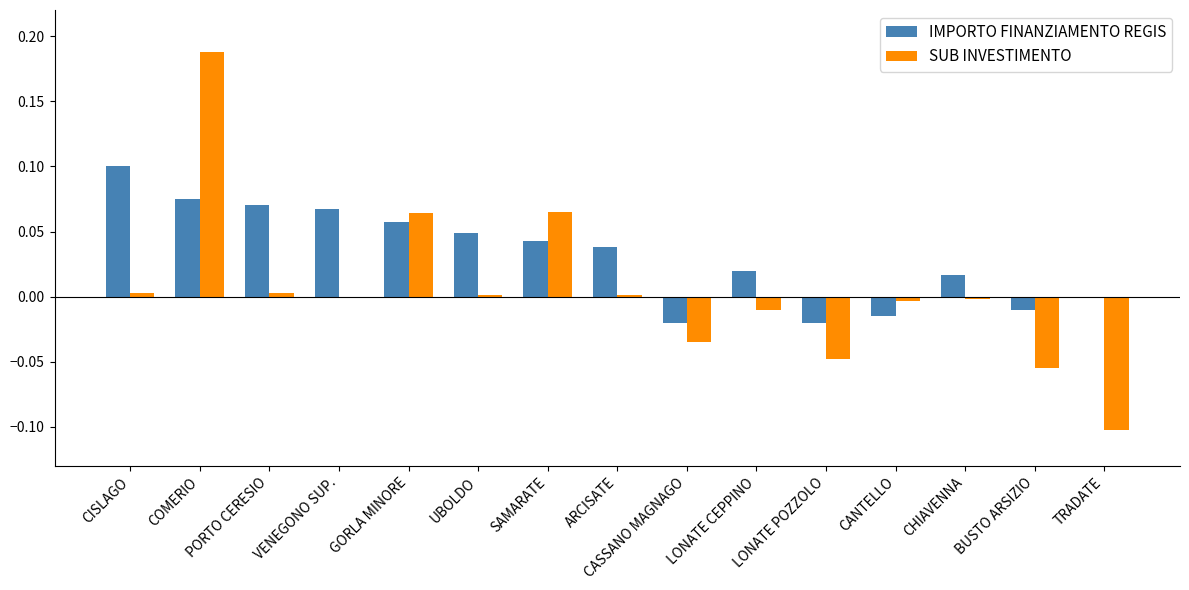

What is the sum of all IMPORTO FINANZIAMENTO REGIS values?

0.5